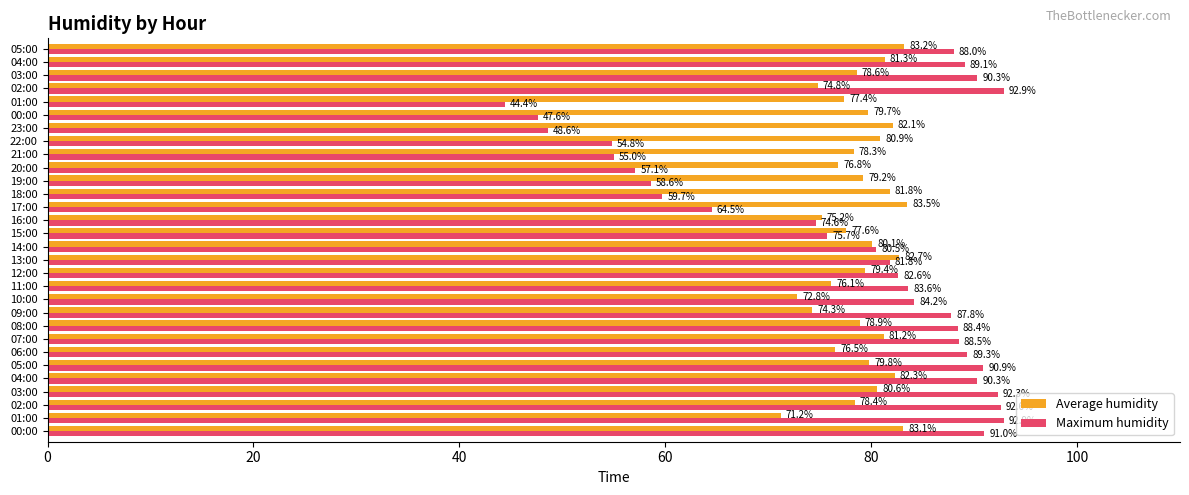

Reading left to right, what are all the values shown in this chart?

Average humidity: 83.1	71.2	78.4	80.6	82.3	79.8	76.5	81.2	78.9	74.3	72.8	76.1	79.4	82.7	80.1	77.6	75.2	83.5	81.8	79.2	76.8	78.3	80.9	82.1	79.7	77.4	74.8	78.6	81.3	83.2
Maximum humidity: 91.0	92.9	92.6	92.3	90.3	90.9	89.3	88.5	88.4	87.8	84.2	83.6	82.6	81.8	80.5	75.7	74.6	64.5	59.7	58.6	57.1	55.0	54.8	48.6	47.6	44.4	92.9	90.3	89.1	88.0